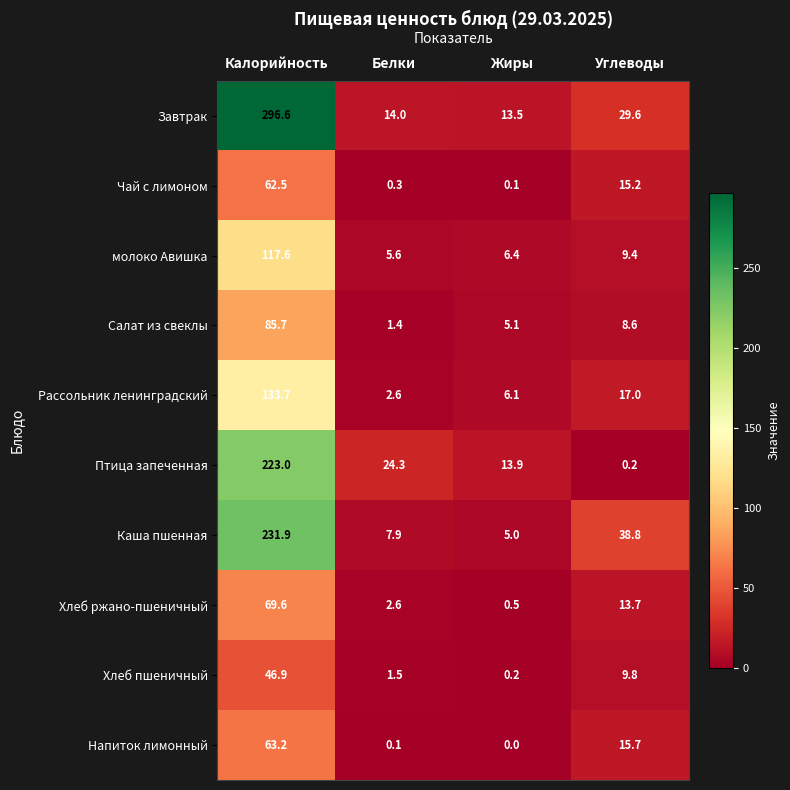

What is the greatest value displayed?

296.6